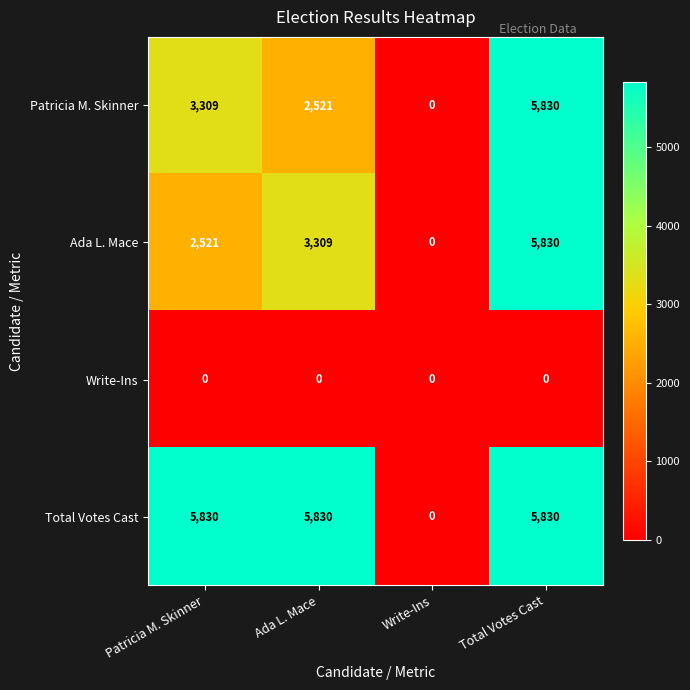

The Ada L. Mace series shows 2430 at Total Votes Cast. True or false?

False